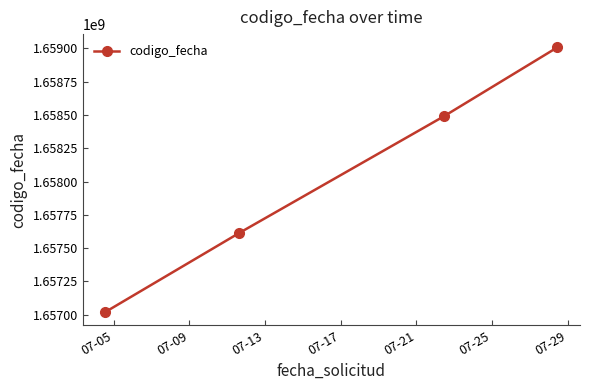

What is the average value?

1658032744